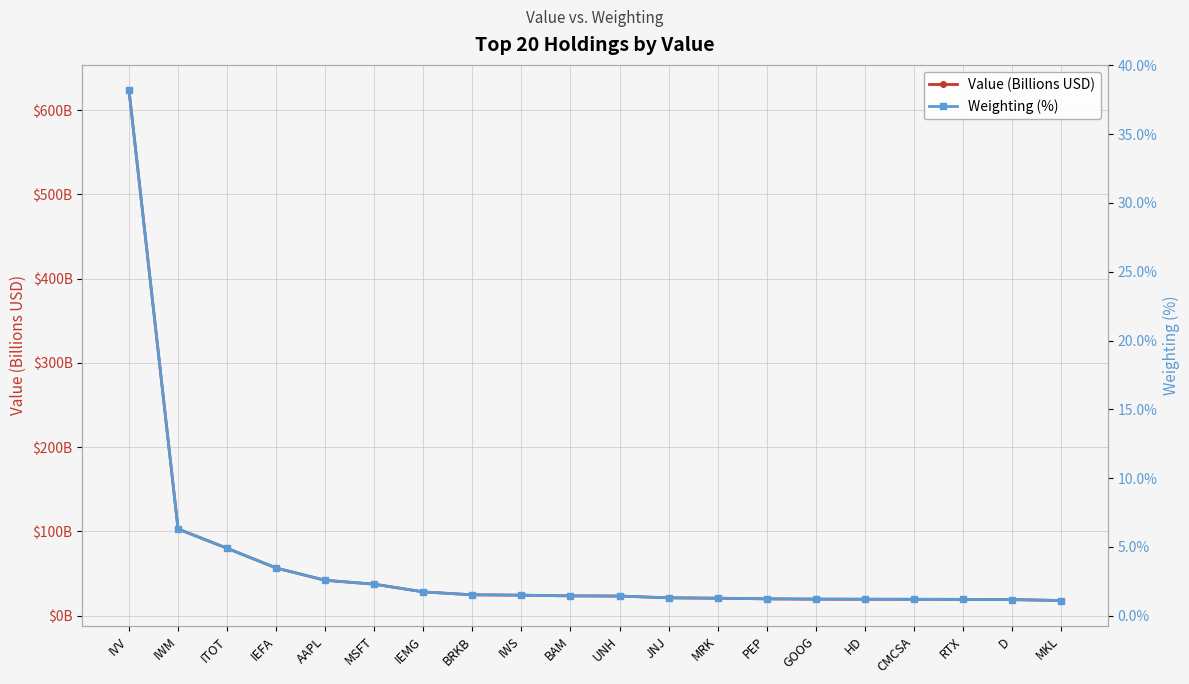

What position from the right is BAM?

11